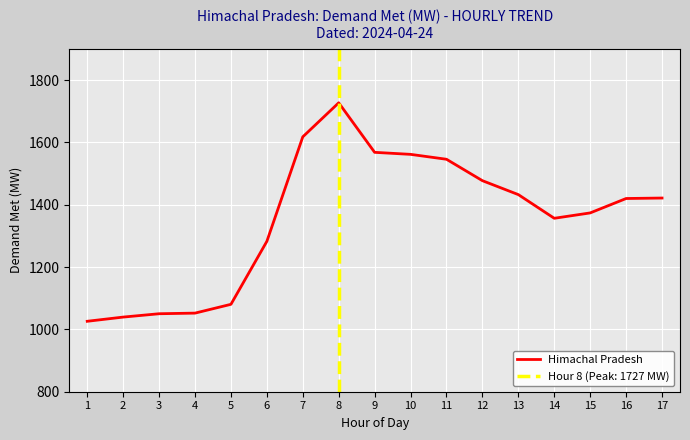

What is the change in value from 2 to 8?

+687.5